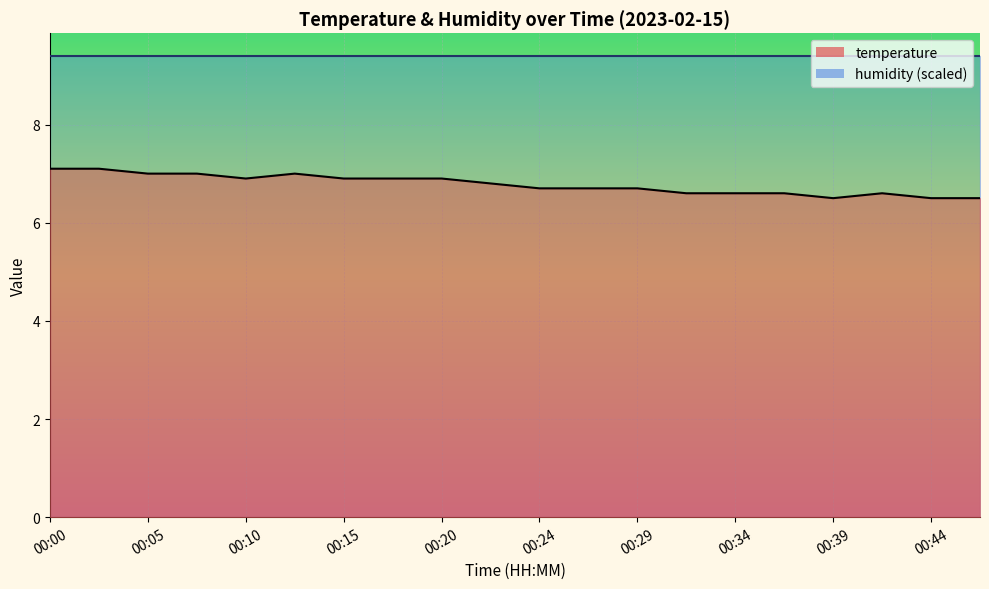

What is the difference between the second highest and second lowest values?

0.6